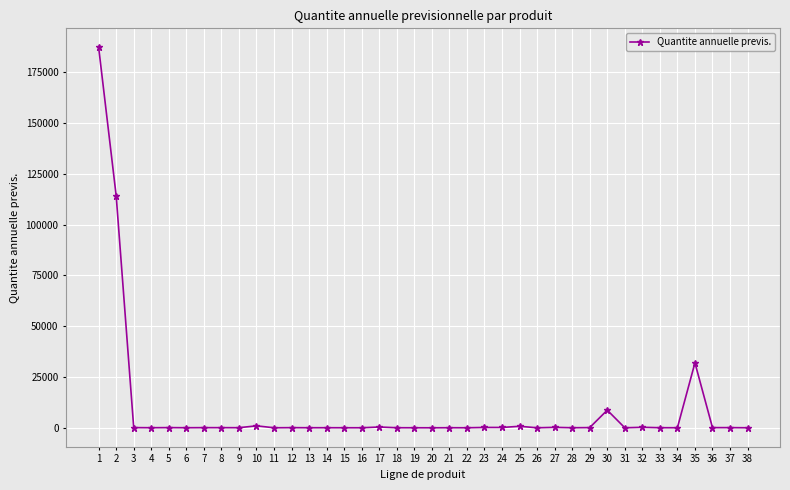

What is the greatest value displayed?

187211.9